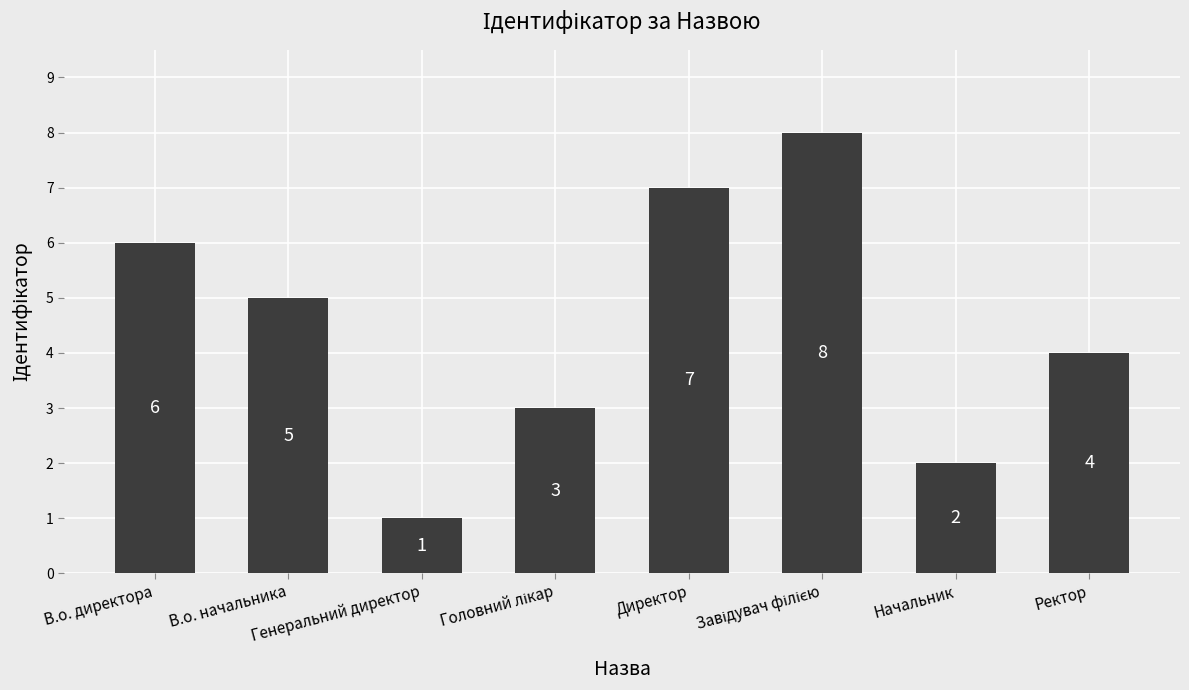

What is the value of the 6th bar from the left?

8